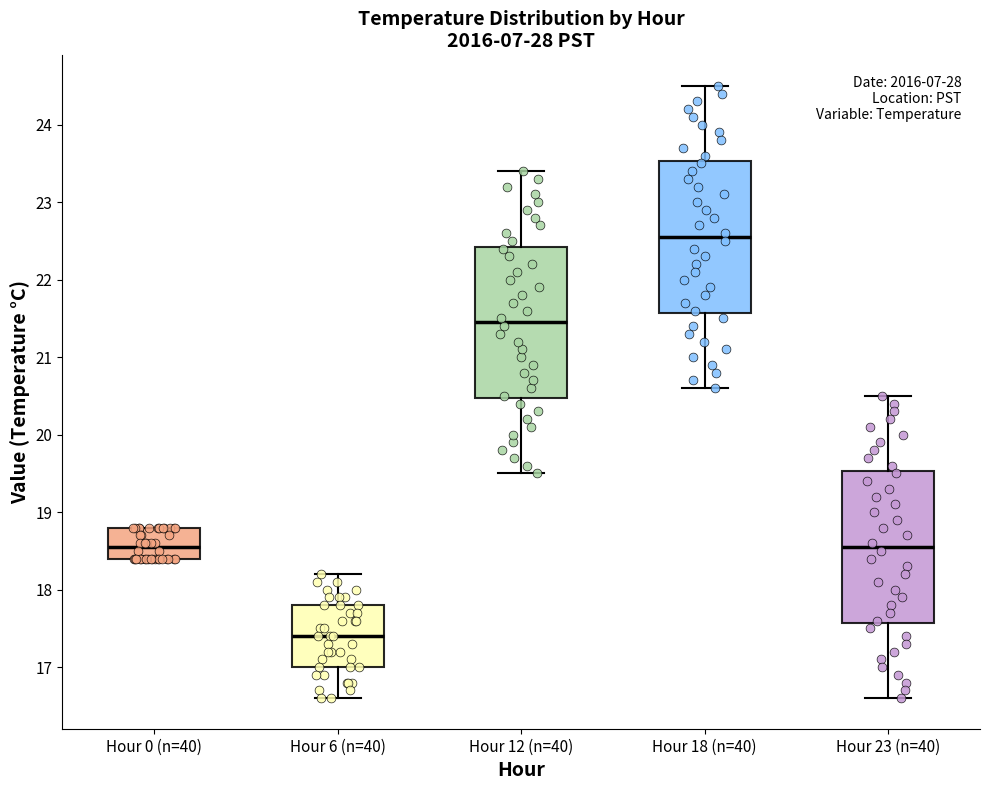

Reading left to right, read every box against the y-axis: the position of its median line, the range the box covers, and the ends of its whiskers. The values are not printed on the chart, so give them approximately, as read against the axis.

Hour 0 (n=40): median 18.6, box 18.4 to 18.8, whiskers 18.4 to 18.8
Hour 6 (n=40): median 17.4, box 17.0 to 17.8, whiskers 16.6 to 18.2
Hour 12 (n=40): median 21.5, box 20.5 to 22.4, whiskers 19.5 to 23.4
Hour 18 (n=40): median 22.6, box 21.6 to 23.5, whiskers 20.6 to 24.5
Hour 23 (n=40): median 18.6, box 17.6 to 19.5, whiskers 16.6 to 20.5